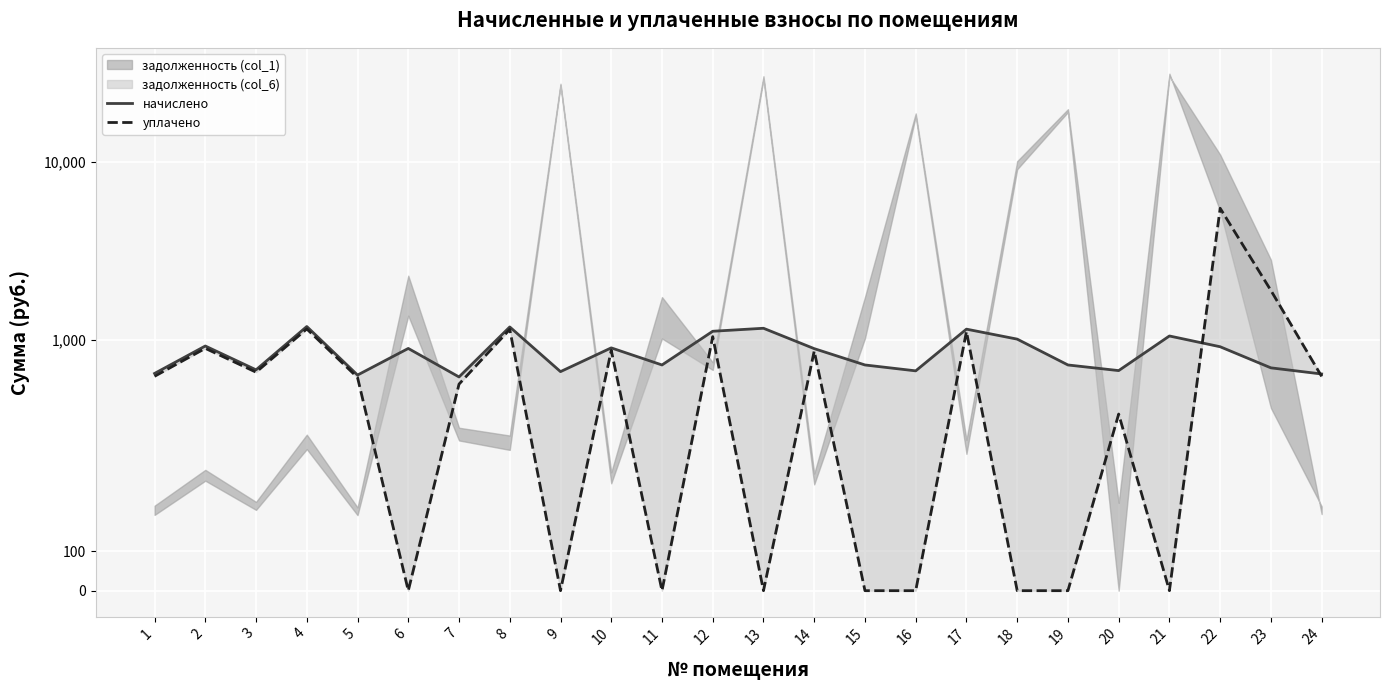

The value of уплачено at 13 is 0.0. True or false?

True